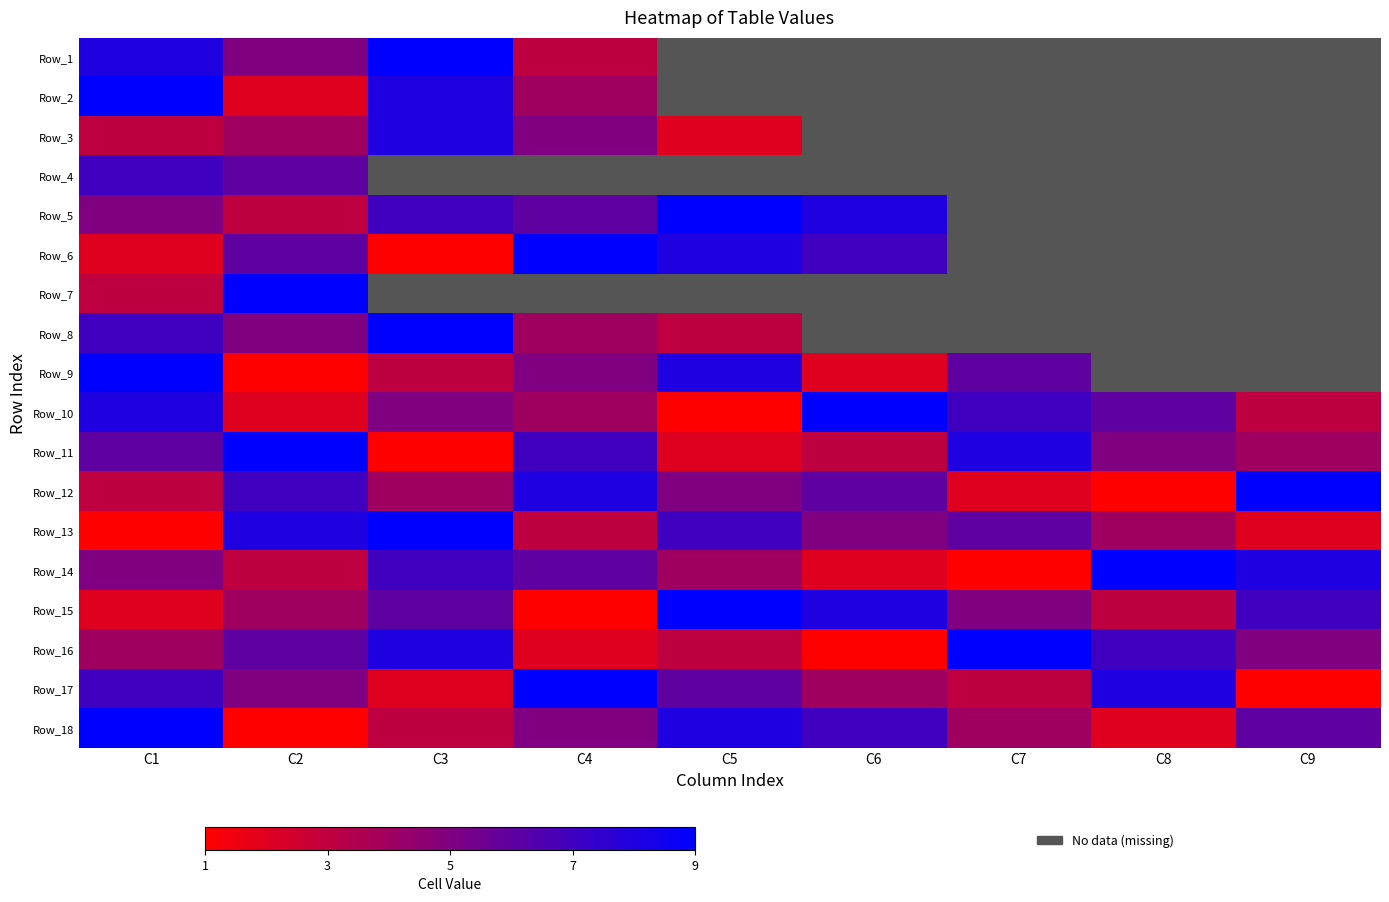

What is the maximum value shown in the chart?

9.0